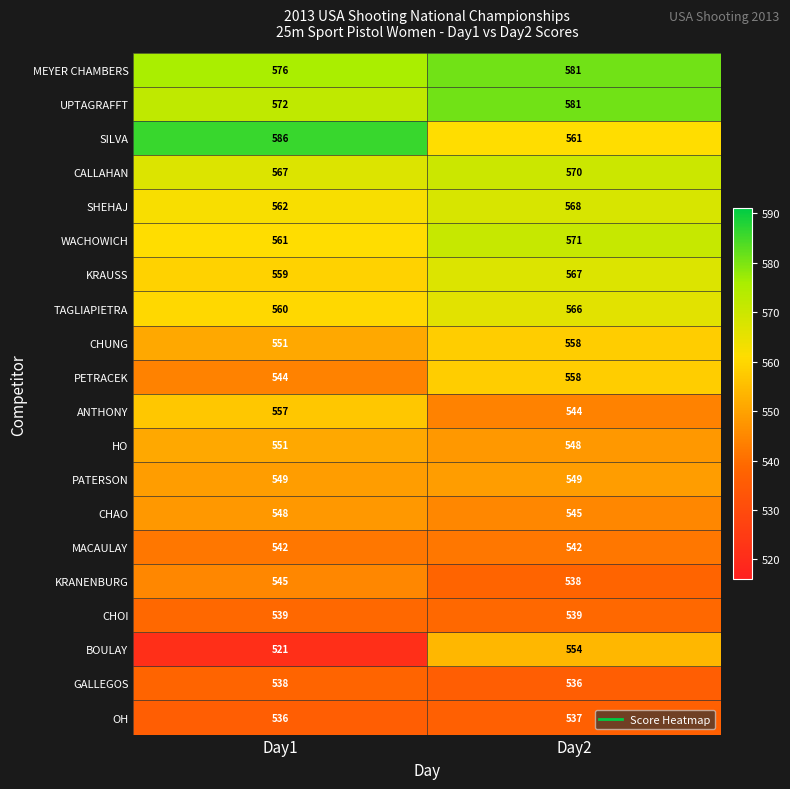

List the labels in order of KRANENBURG value, smallest first.

Day2, Day1